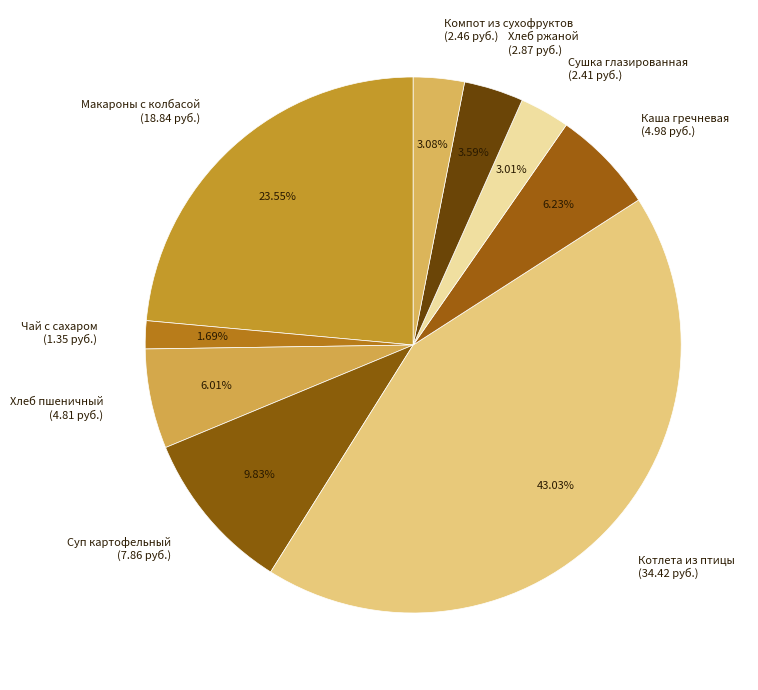

Between Компот из сухофруктов (2.46 руб.) and Чай с сахаром (1.35 руб.), which is larger?

Компот из сухофруктов (2.46 руб.)